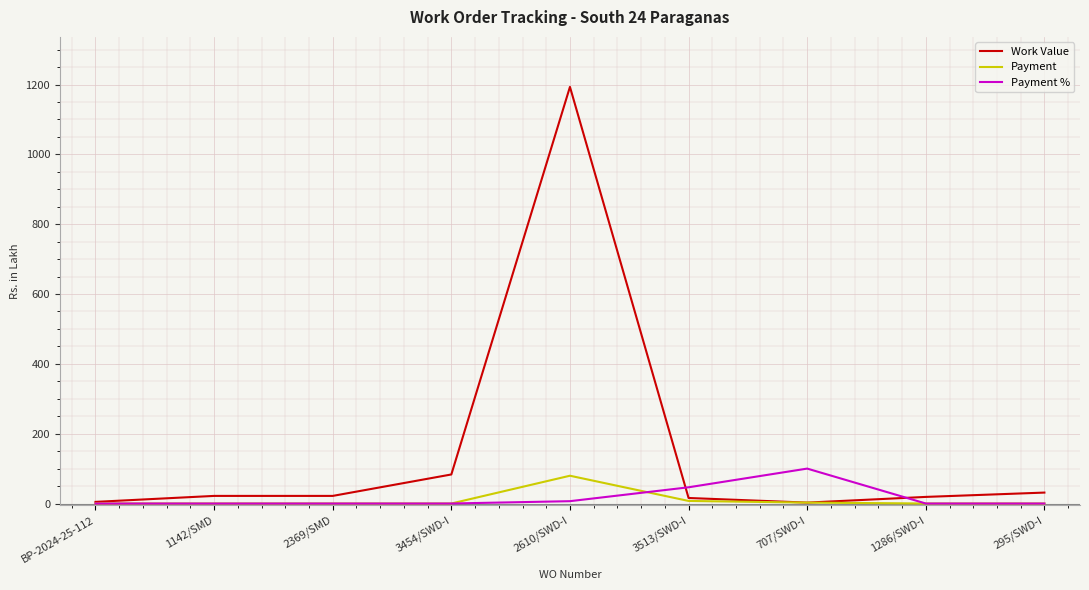

Which category has the highest value in the Work Value series?

2610/SWD-I